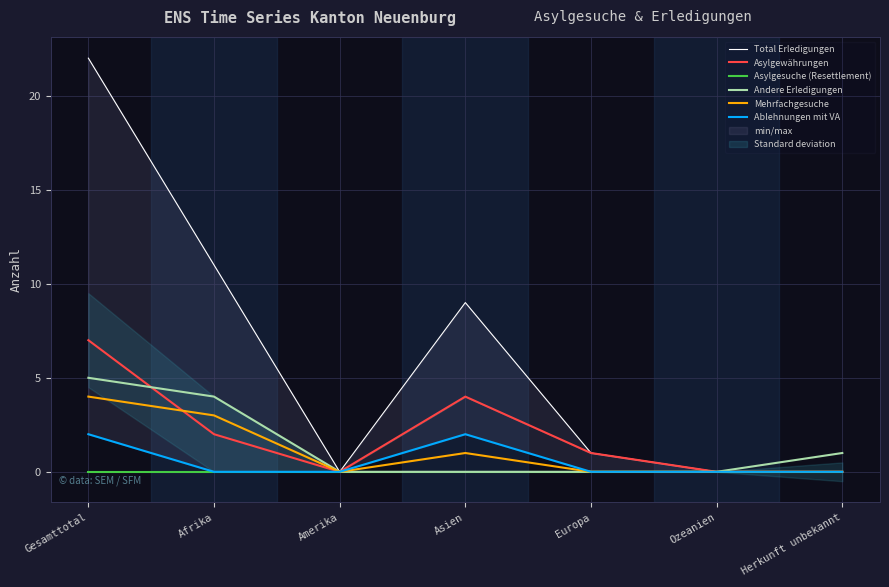

True or false: Andere Erledigungen and Total Erledigungen intersect in this chart.

False